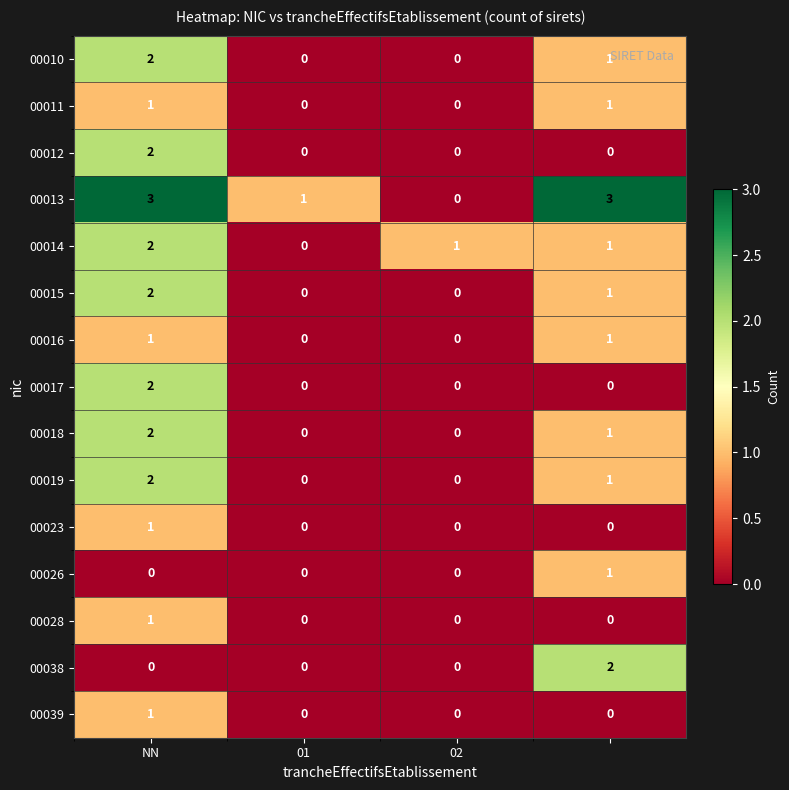

Which series has the widest spread of values?

00013